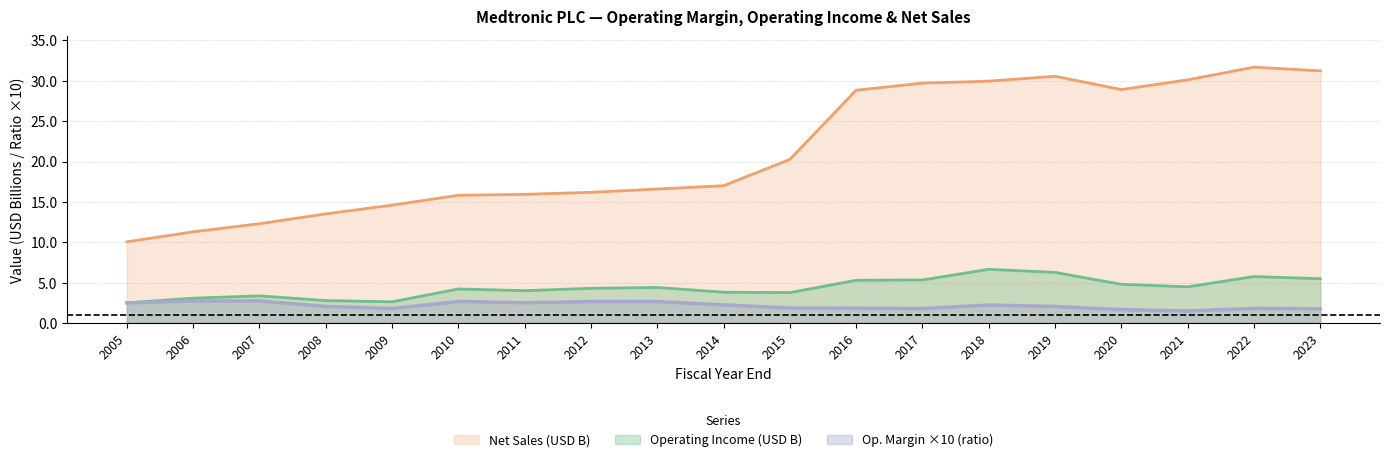

Count the number of data series in this chart.

3